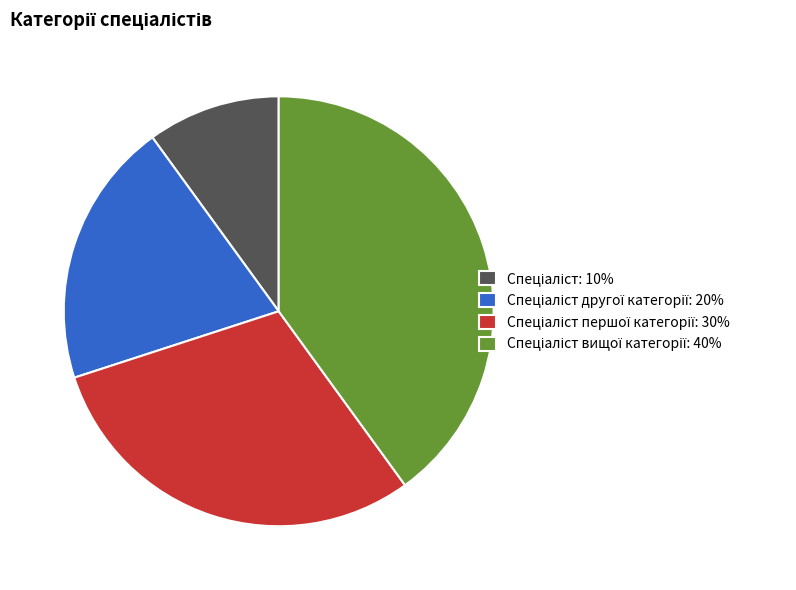

How many segments does this pie chart have?

4